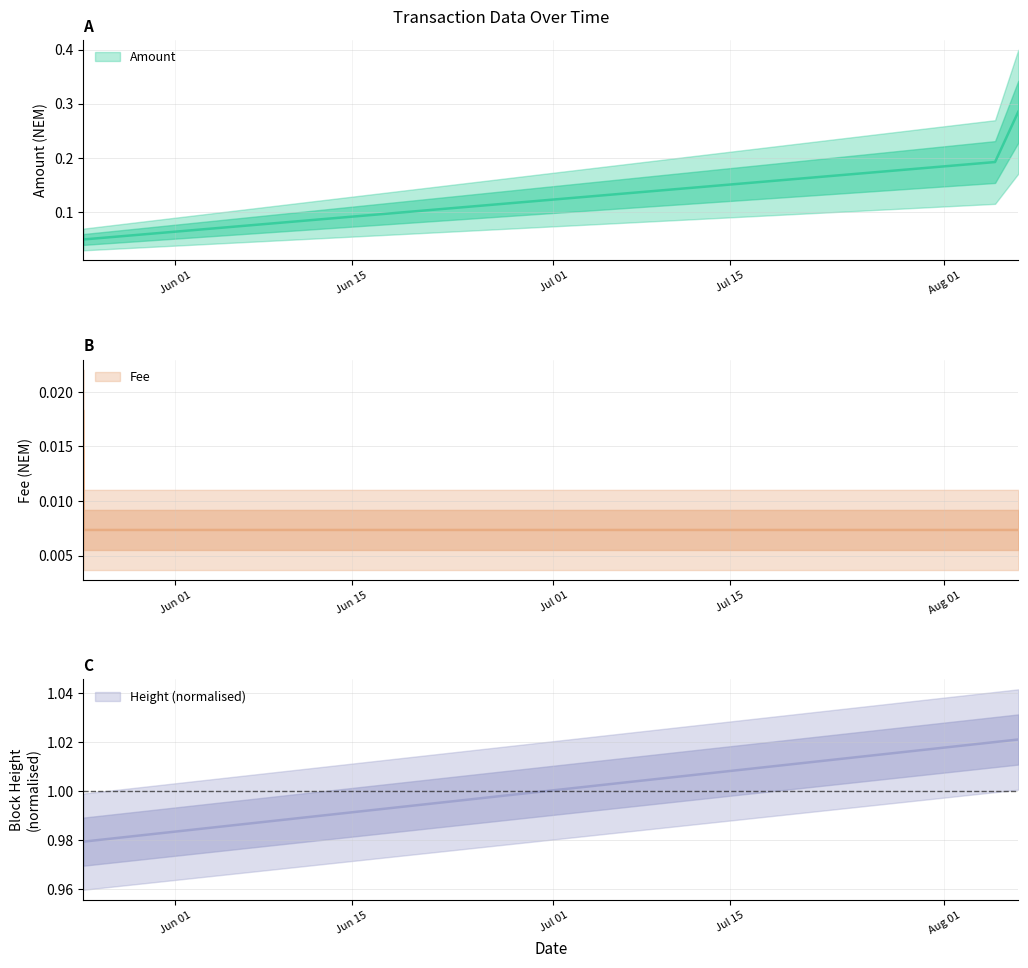

Which series has the widest spread of values?

Amount